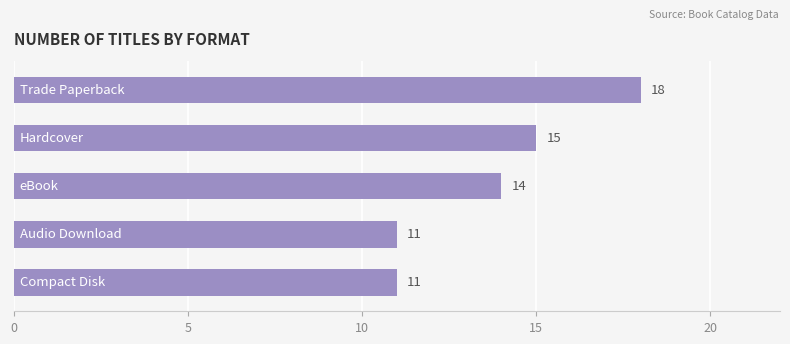

Count the number of categories in the chart.

5